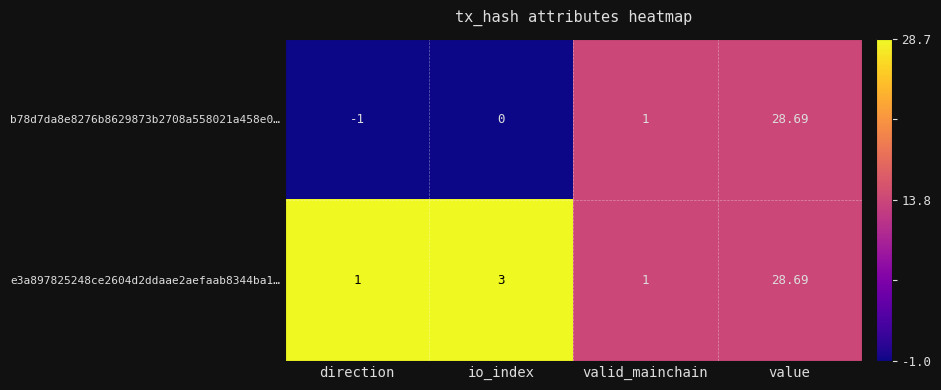

Where is b78d7da8e8276b8629873b2708a558021a458e0… nearest to the value 13?

valid_mainchain